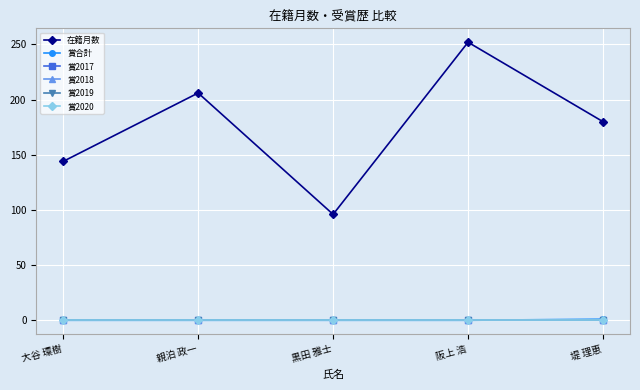

What is the difference between the highest and lowest values at 親泊 政一?

206